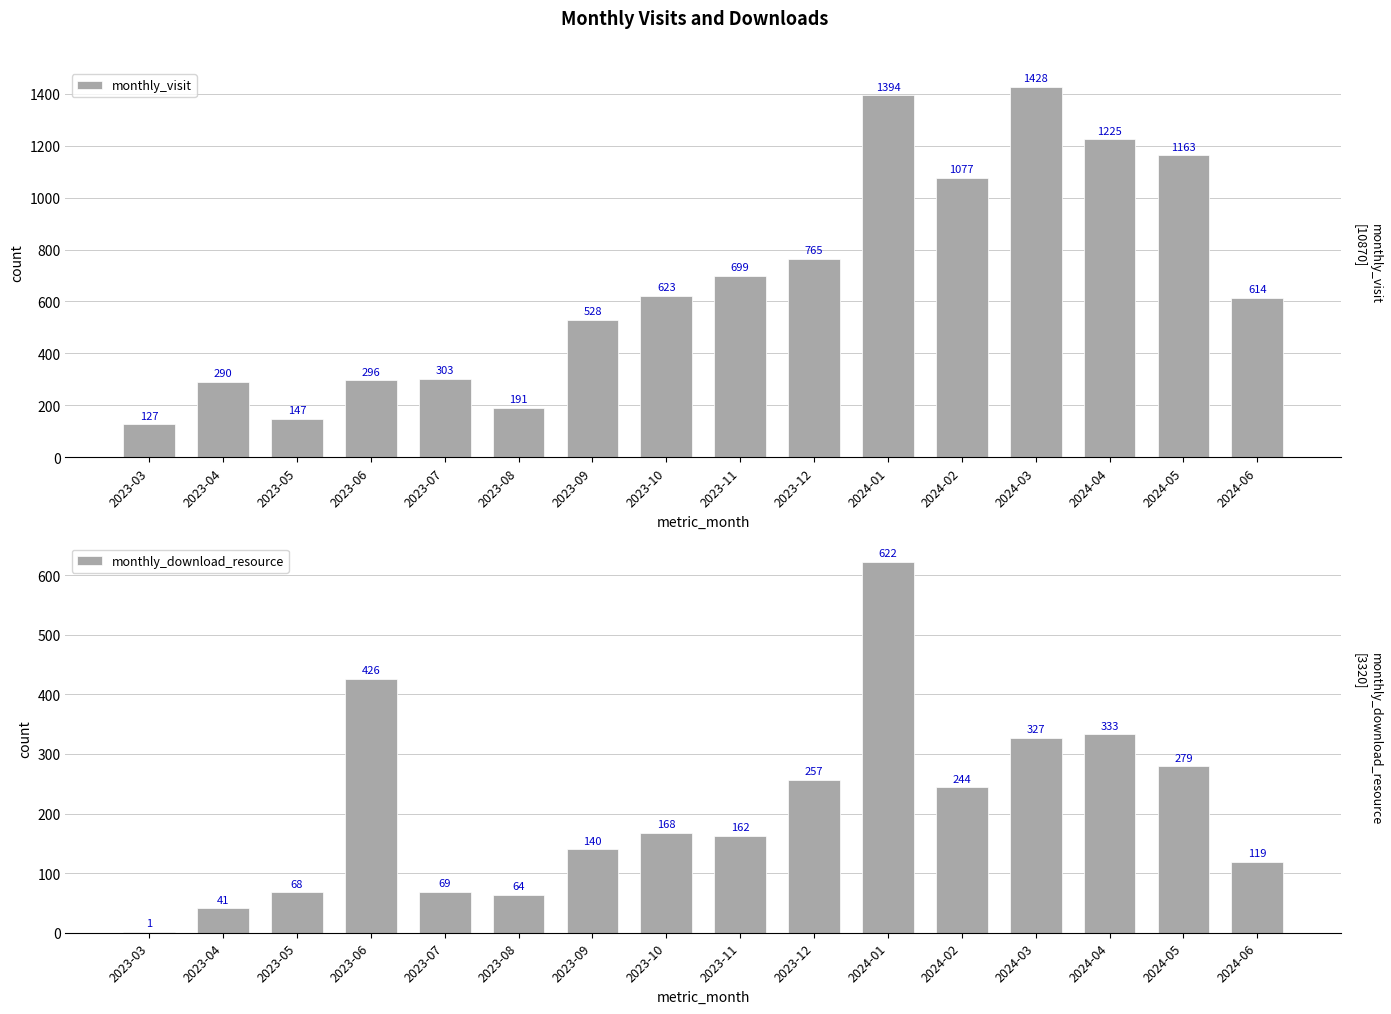

The monthly_visit series shows 67 at 2023-03. True or false?

False